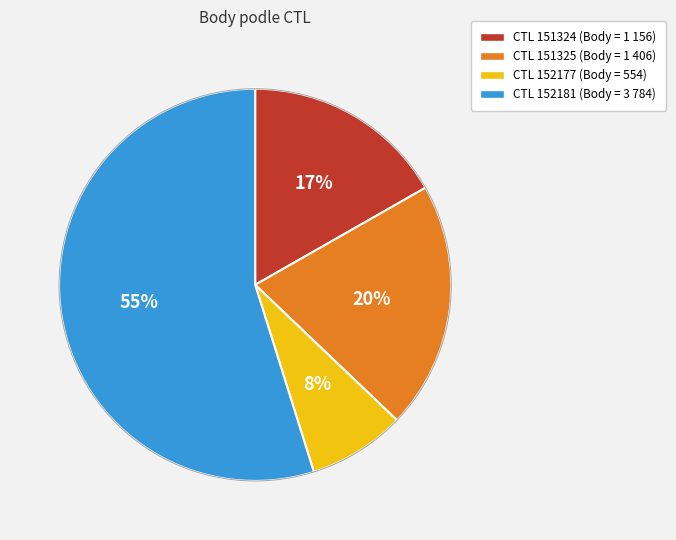

Is there any slice that represents more than half of the pie?

Yes